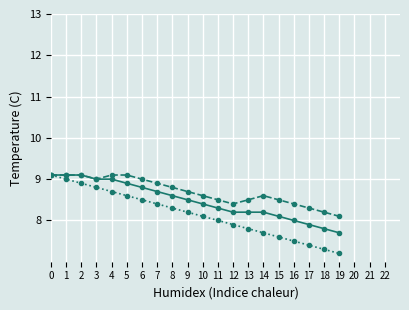

What is the total value across all series at 8?

25.7